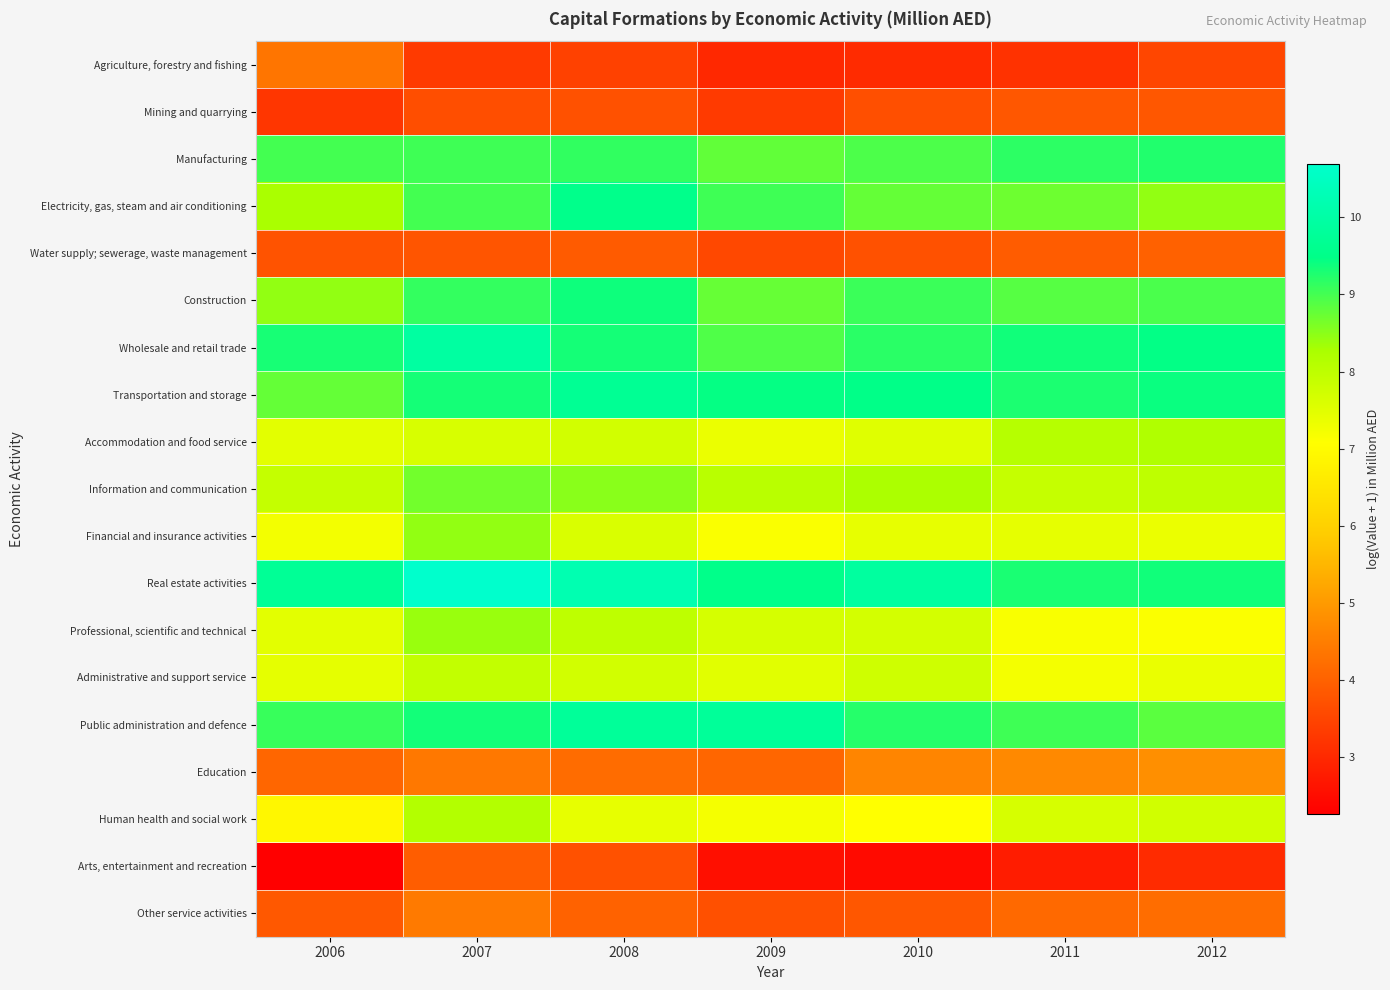

List the series in order of their peak value, highest first.

Real estate activities, Wholesale and retail trade, Public administration and defence, Transportation and storage, Electricity, gas, steam and air conditioning, Construction, Manufacturing, Information and communication, Financial and insurance activities, Professional, scientific and technical, Accommodation and food service, Human health and social work, Administrative and support service, Education, Other service activities, Agriculture, forestry and fishing, Water supply; sewerage, waste management, Arts, entertainment and recreation, Mining and quarrying